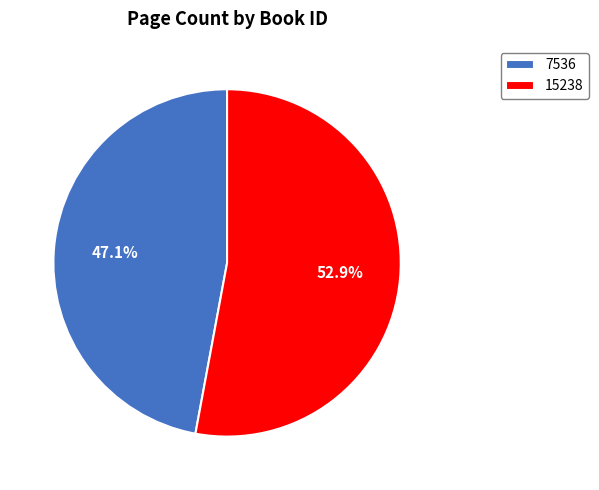

Which category has the smallest portion of the pie?

7536